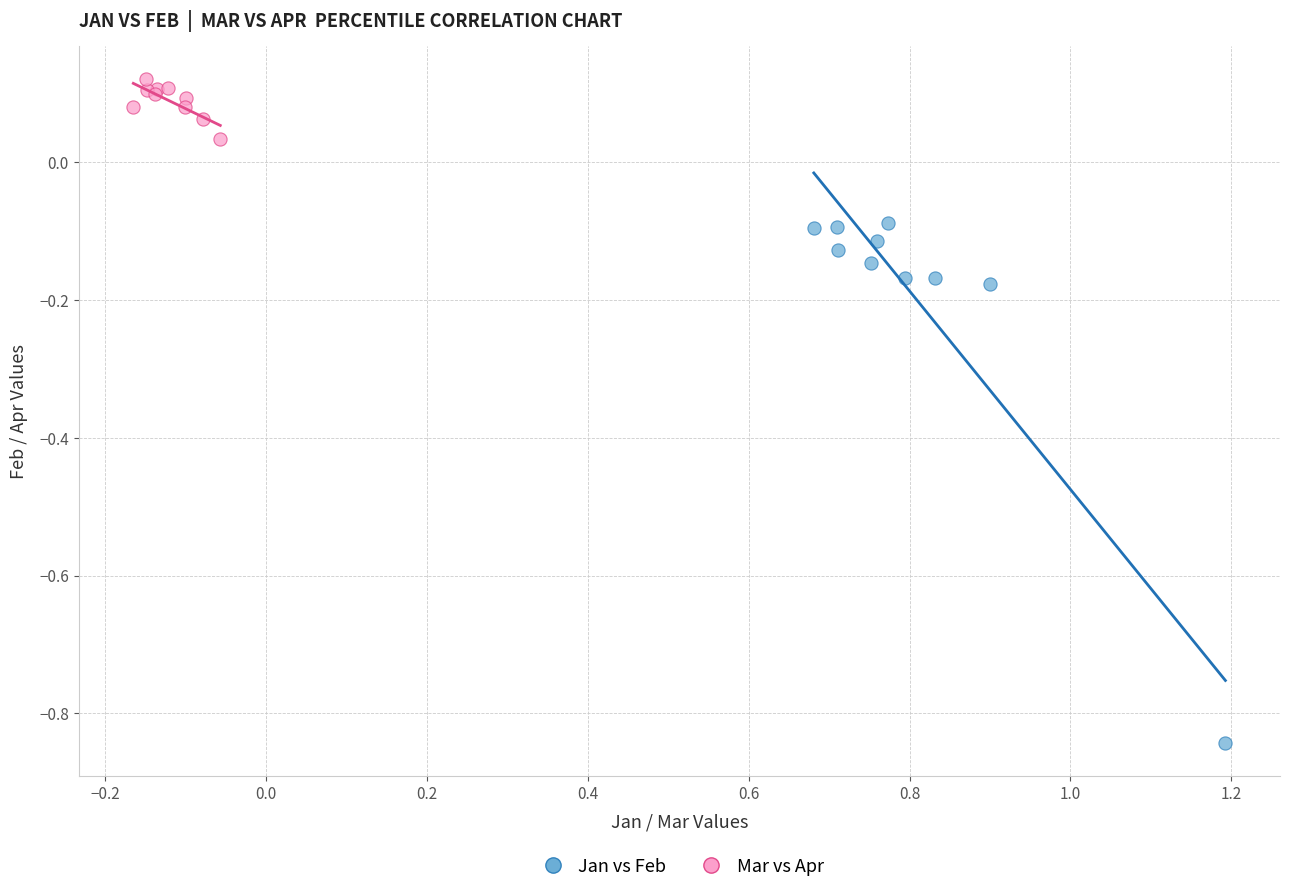

Which series has the largest Y range (max minus min)?

Jan vs Feb